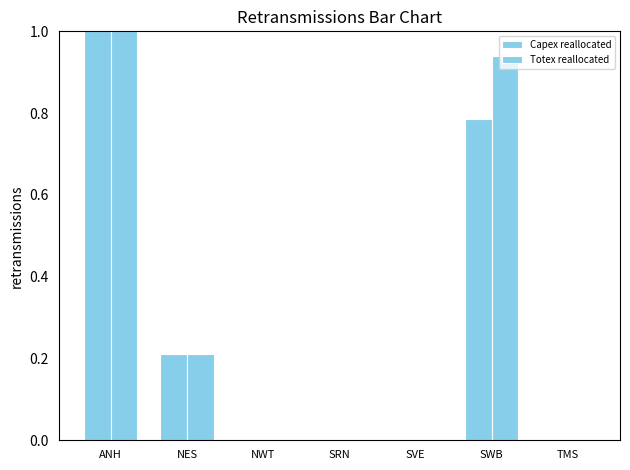

Are the bars horizontal?

No